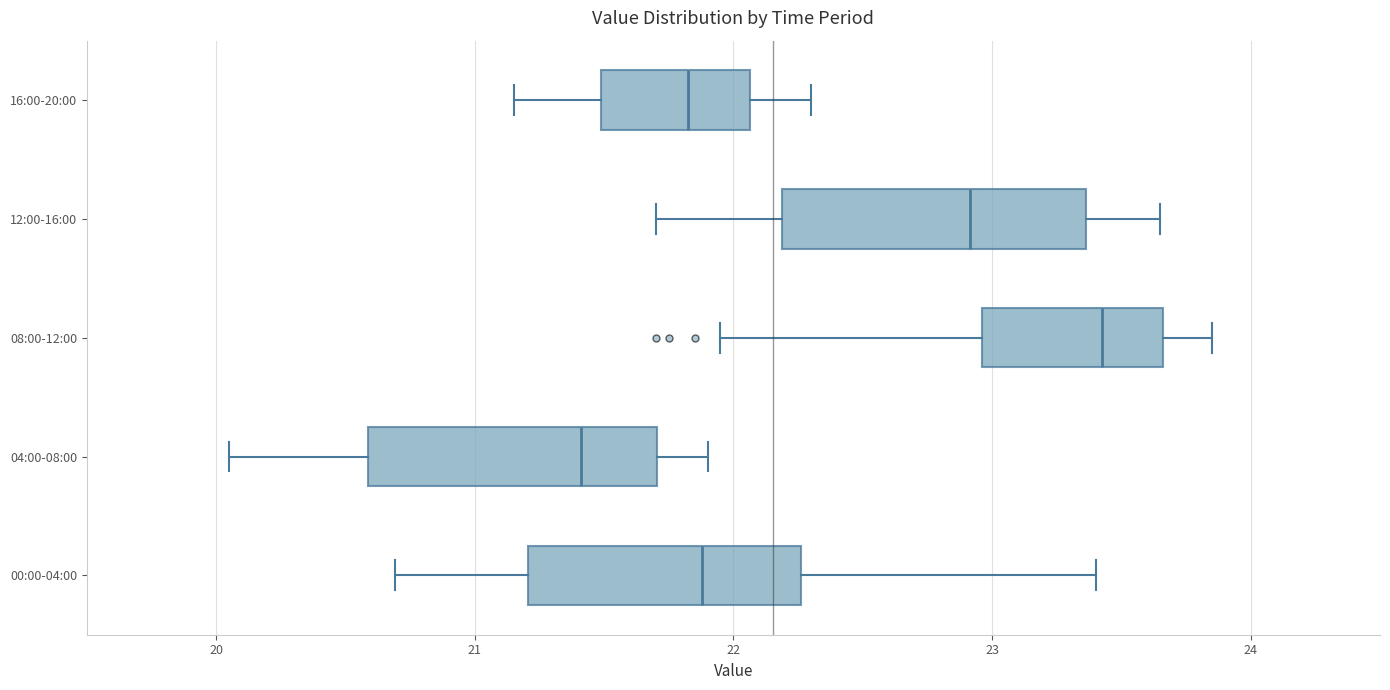

Where does the right whisker of the box for 08:00-12:00 end on the x-axis? The values are not printed on the chart, so give them approximately, as read against the axis.

23.9